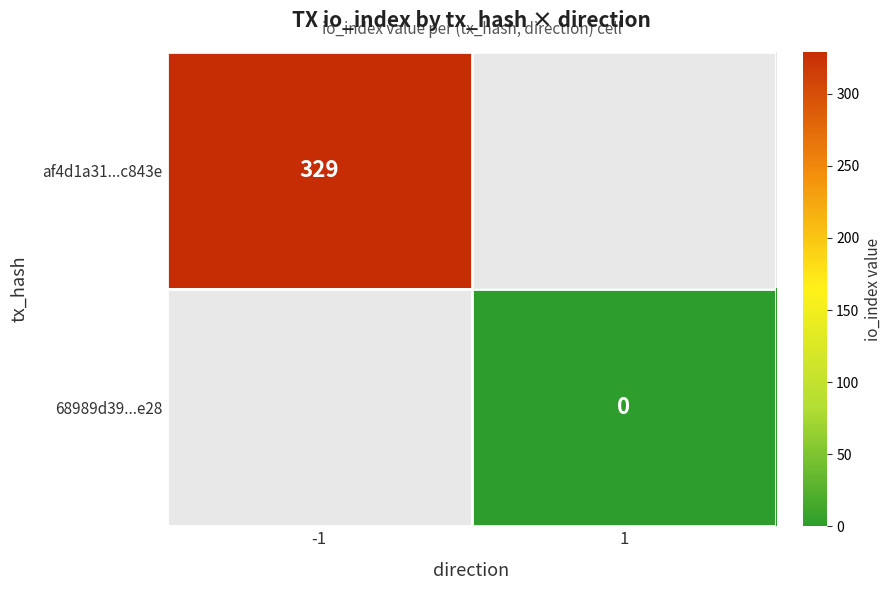

The value of af4d1a31...c843e at -1 is 329. True or false?

True